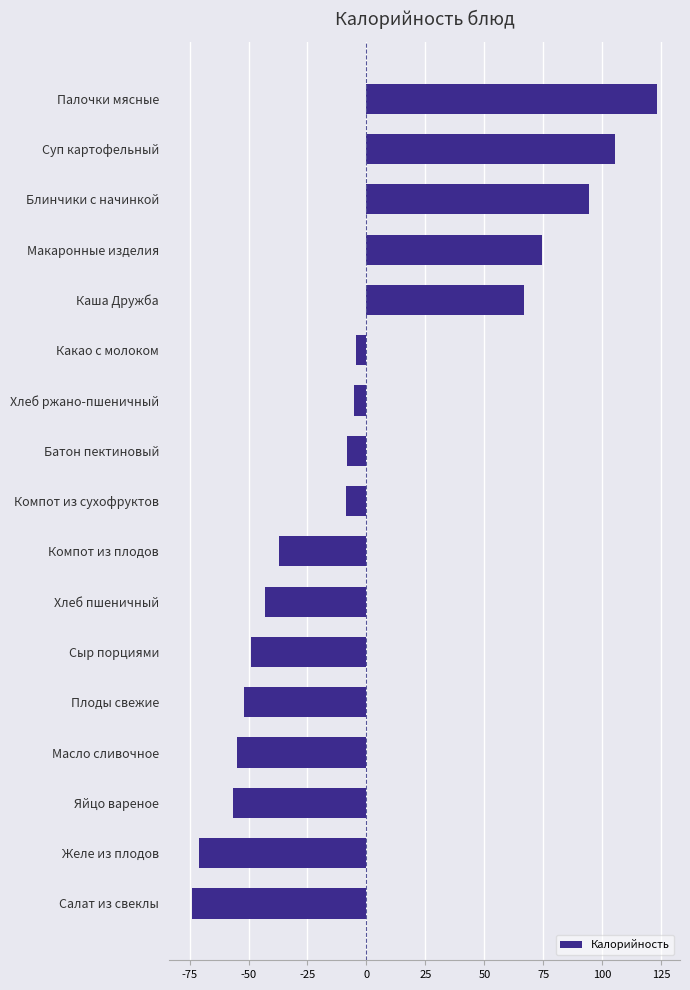

What is the minimum value shown in the chart?

-73.9